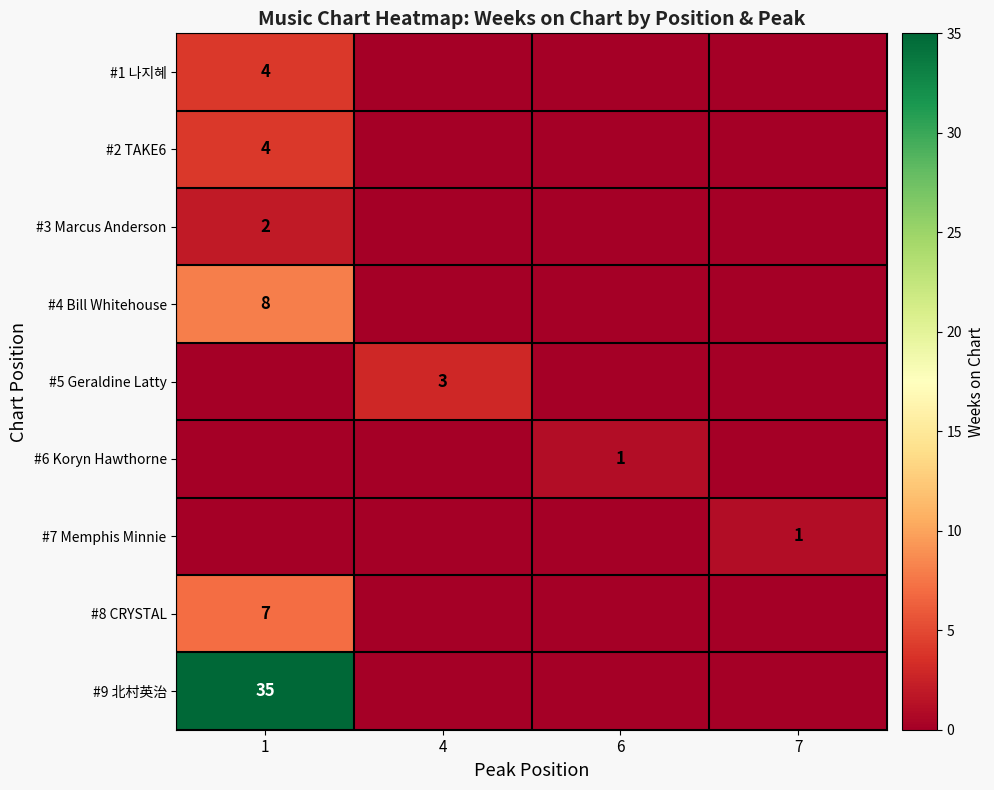

Which category has the highest value across all series?

1